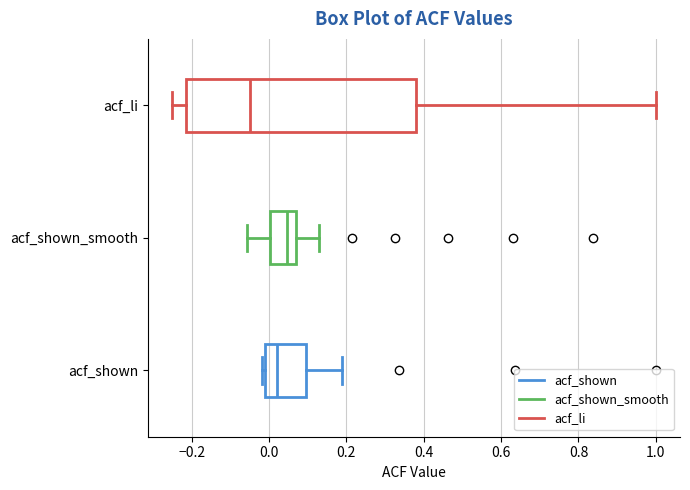

Where does the right whisker of the box for acf_shown_smooth end on the x-axis? The values are not printed on the chart, so give them approximately, as read against the axis.

0.12